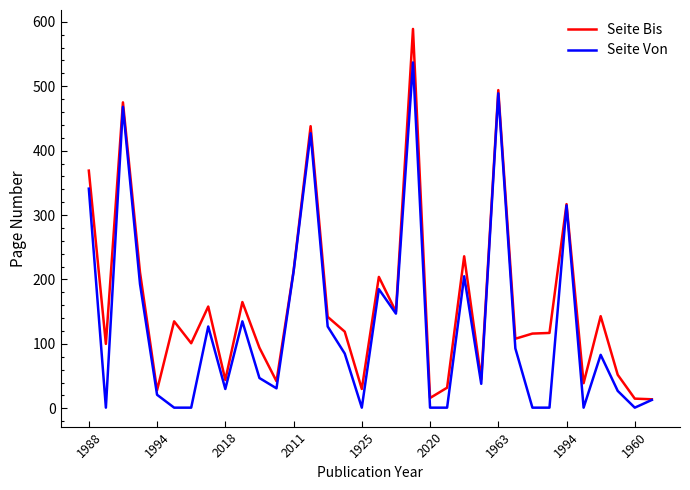

Which series has the largest range (max minus min)?

Seite Bis